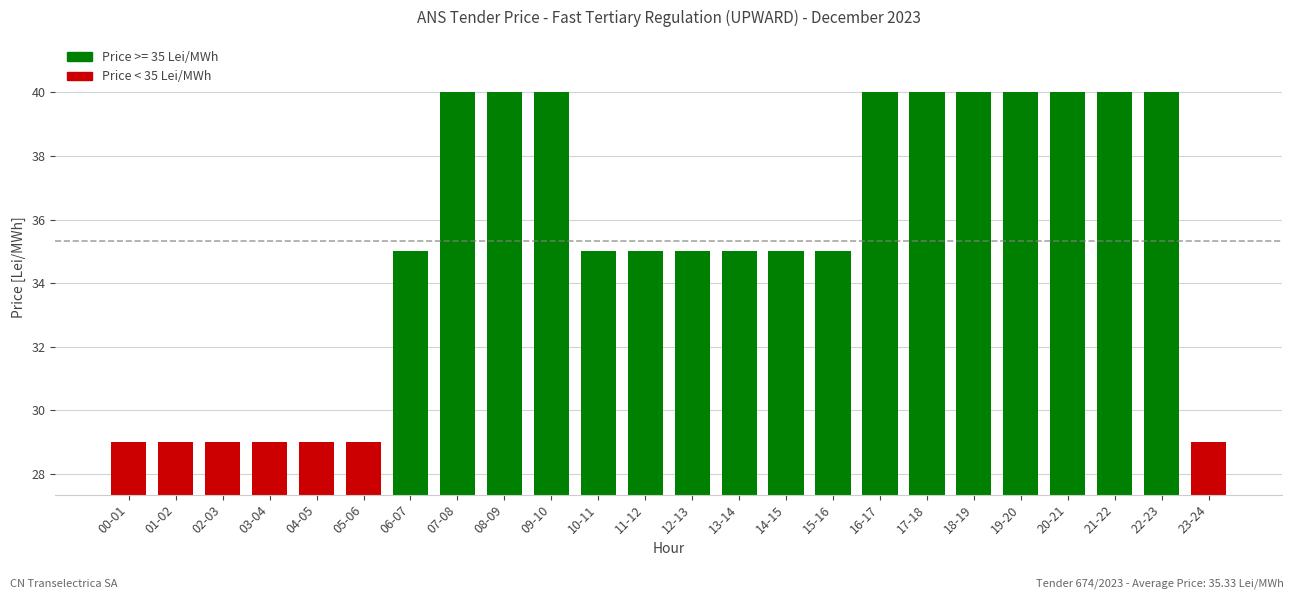

What is the minimum value shown in the chart?

29